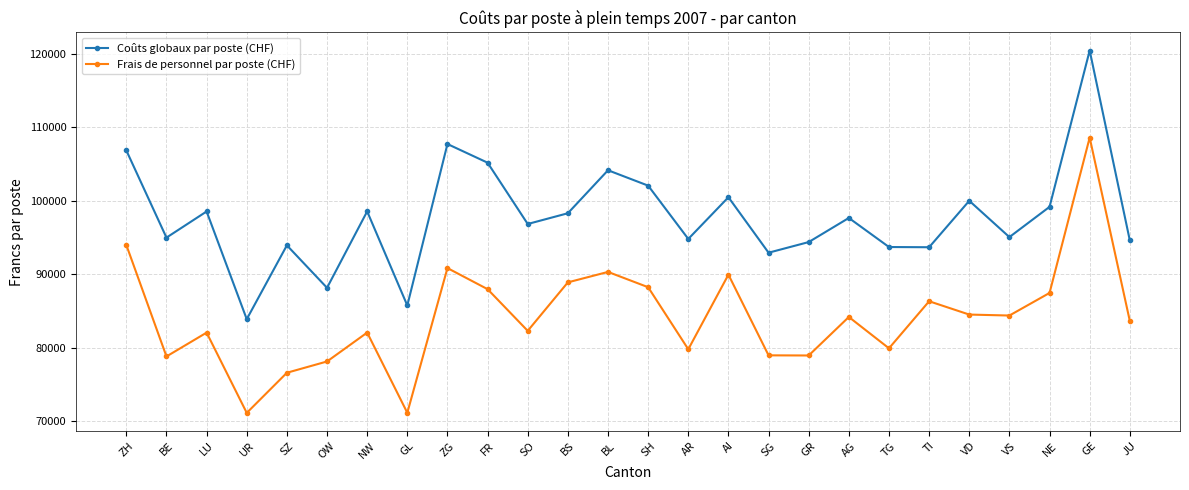

What is the maximum value shown in the chart?

120451